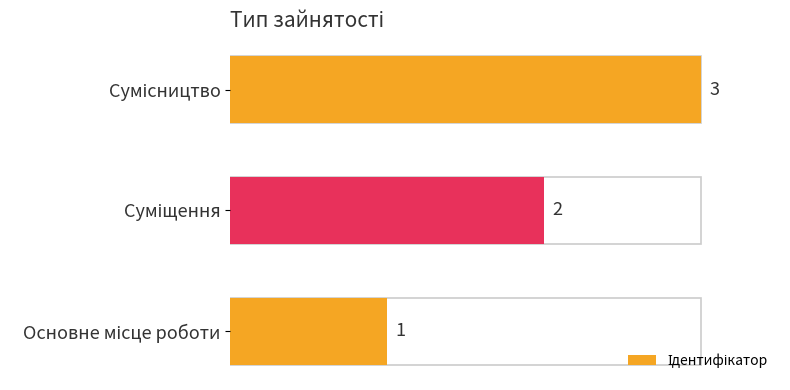

Count the values in the range 1 to 3.

3